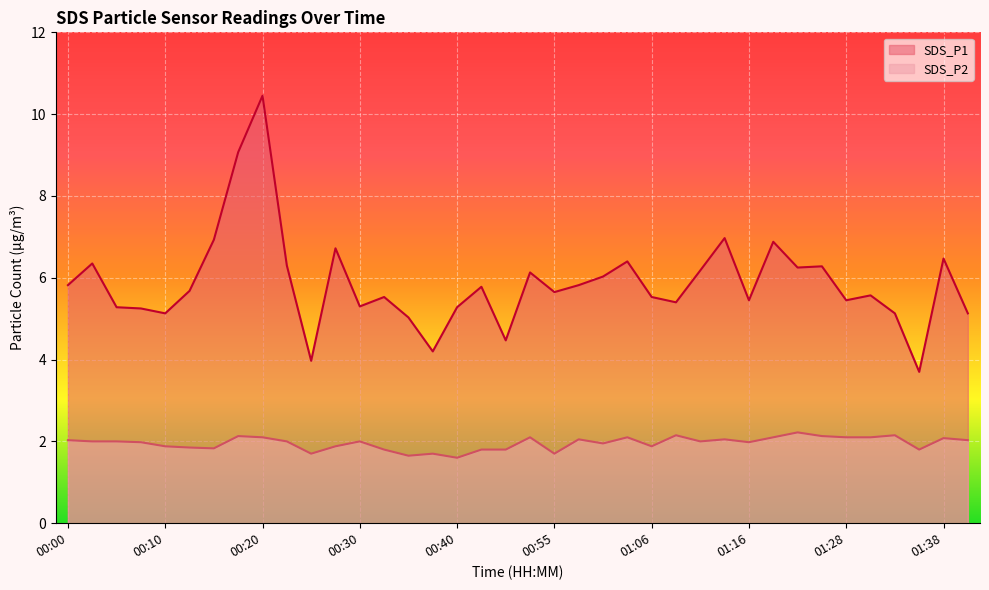

What is the maximum value for SDS_P2?

2.2